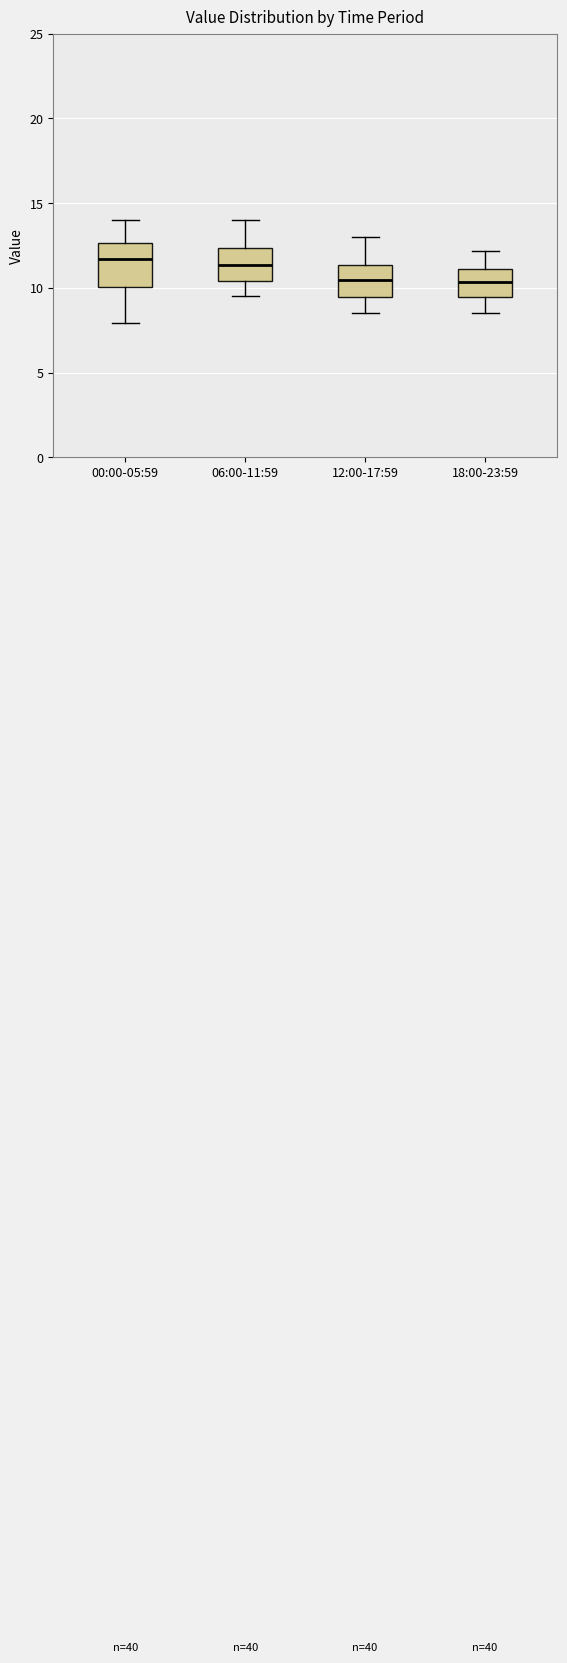

Where does the lower whisker of the box for 06:00-11:59 end on the y-axis? The values are not printed on the chart, so give them approximately, as read against the axis.

9.5